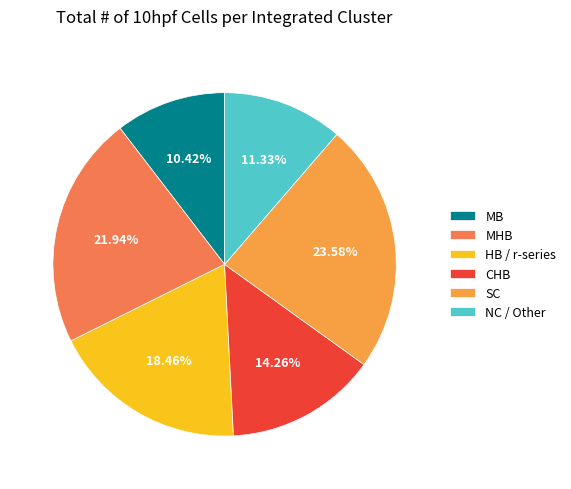

How many slices are in this pie chart?

6